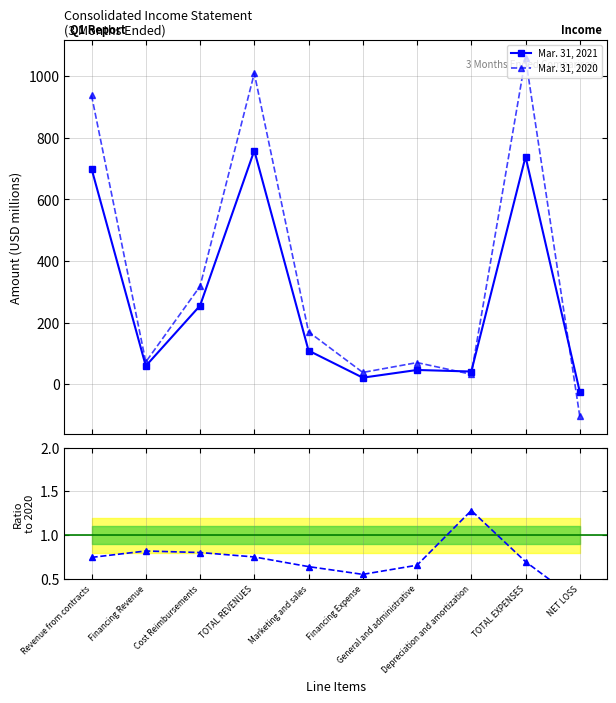

Rank the series by their maximum value, from lowest to highest.

Ratio 2021/2020, Mar. 31, 2021, Mar. 31, 2020